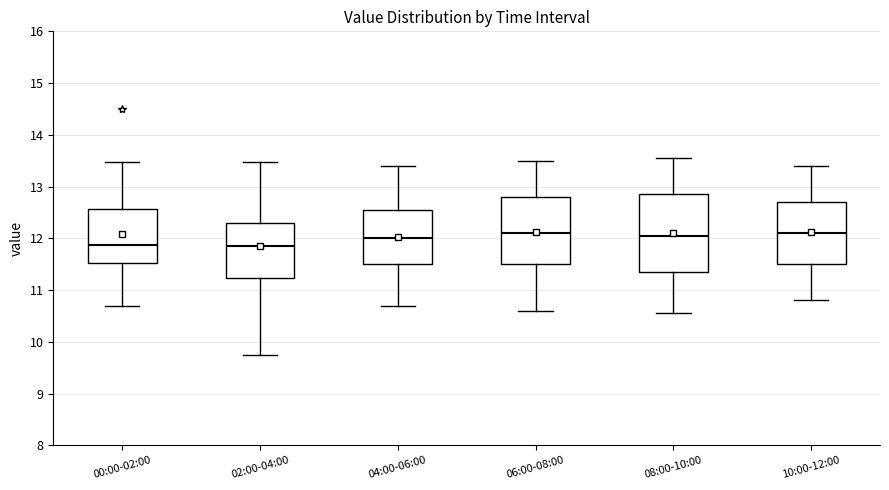

Reading left to right, transcribe this box plot: for each box, give where its median line is, the range the box spans, and where its two whiskers end, as read against the y-axis. The values are not printed on the chart, so give them approximately, as read against the axis.

00:00-02:00: median 11.9, box 11.5 to 12.6, whiskers 10.7 to 13.5
02:00-04:00: median 11.9, box 11.2 to 12.3, whiskers 9.8 to 13.5
04:00-06:00: median 12.0, box 11.5 to 12.6, whiskers 10.7 to 13.4
06:00-08:00: median 12.1, box 11.5 to 12.8, whiskers 10.6 to 13.5
08:00-10:00: median 12.1, box 11.4 to 12.9, whiskers 10.6 to 13.6
10:00-12:00: median 12.1, box 11.5 to 12.7, whiskers 10.8 to 13.4